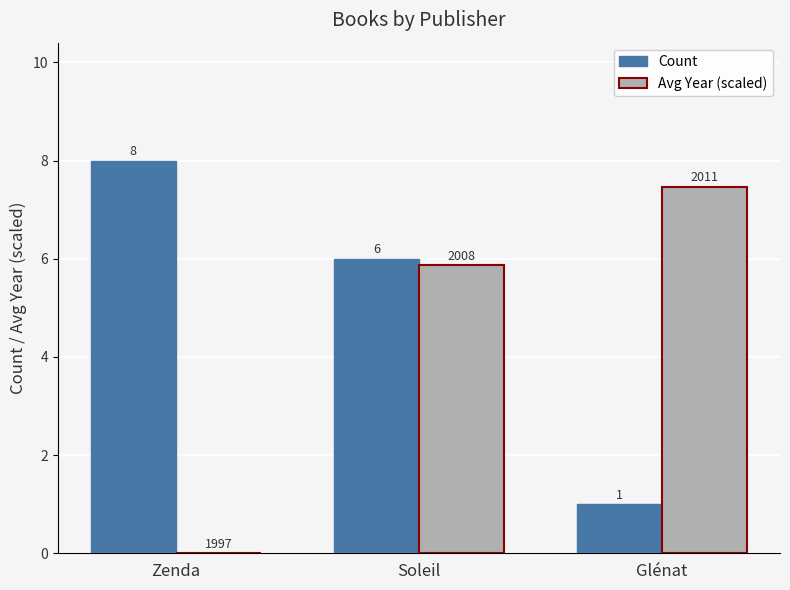

How many series are shown in this chart?

2